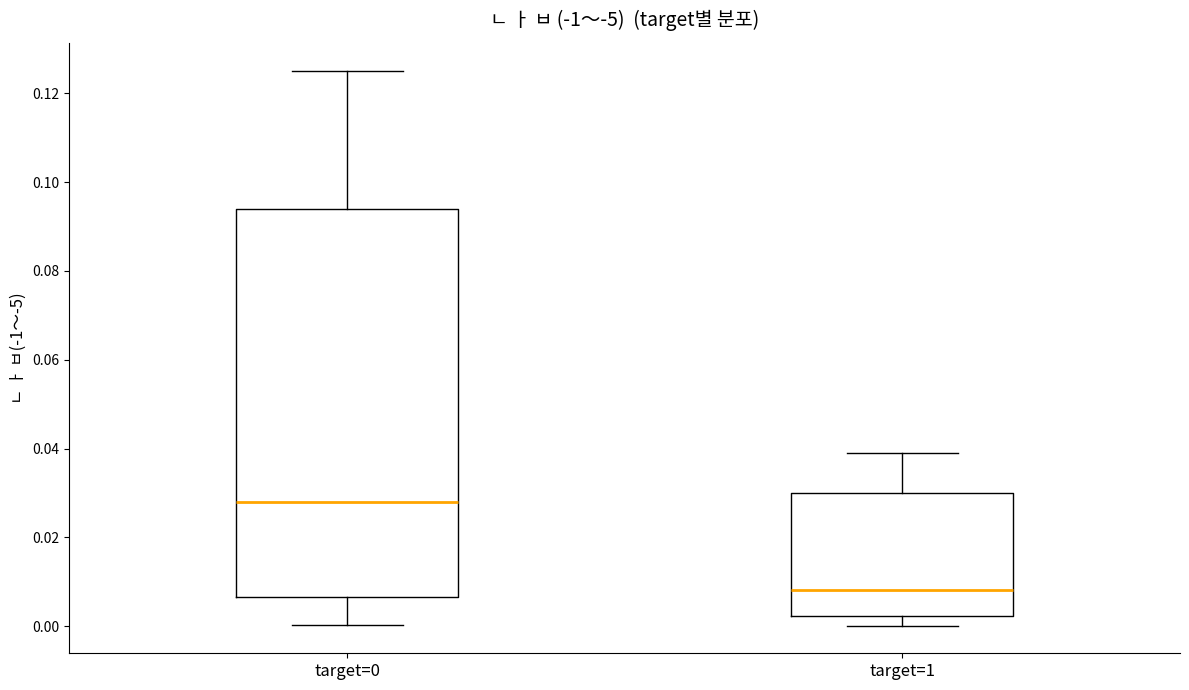

Which box is the tallest, from its lower edge to its upper edge?

target=0